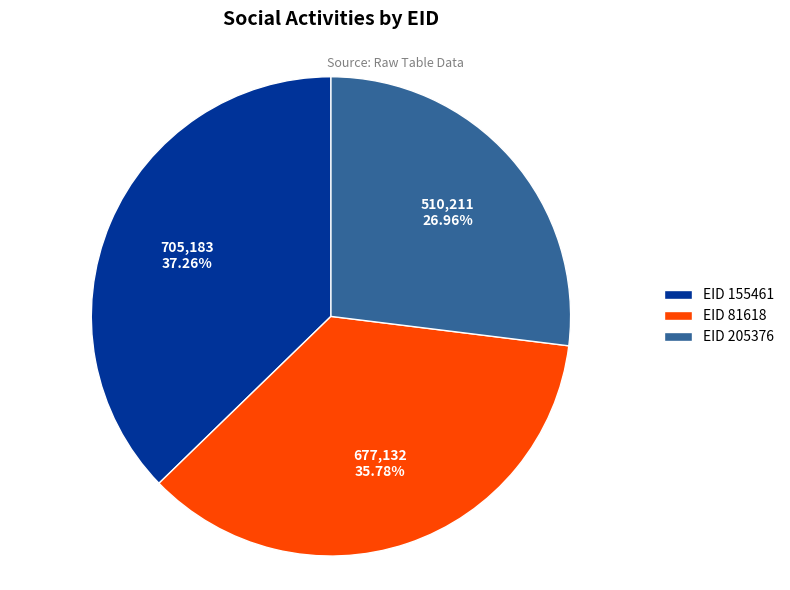

Count the number of slices in the pie.

3